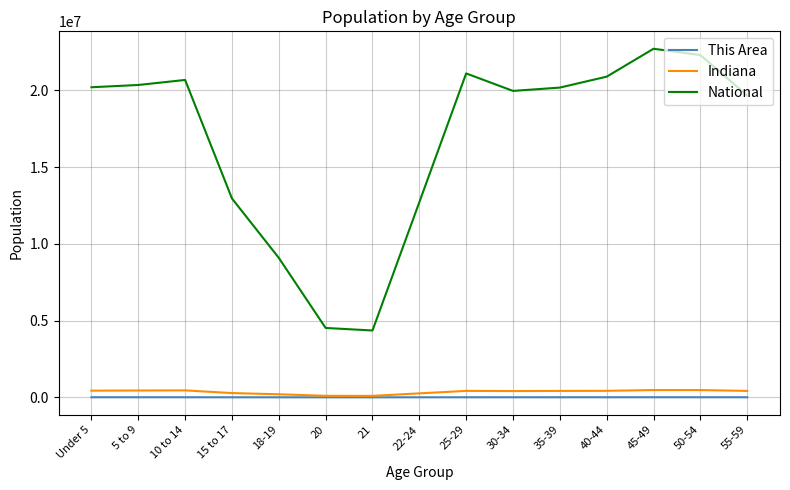

Which series has the widest spread of values?

National